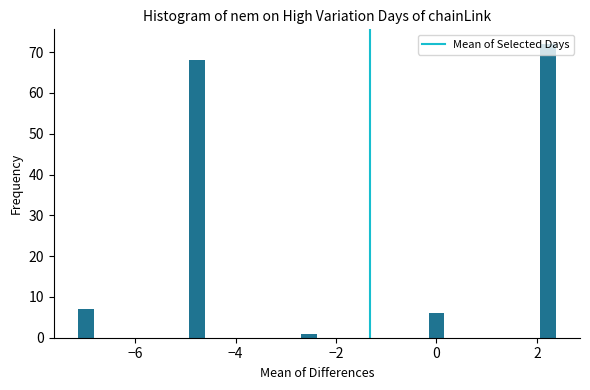

Read against the x-axis, roughly where is the centre of the tallest bar?

2.2